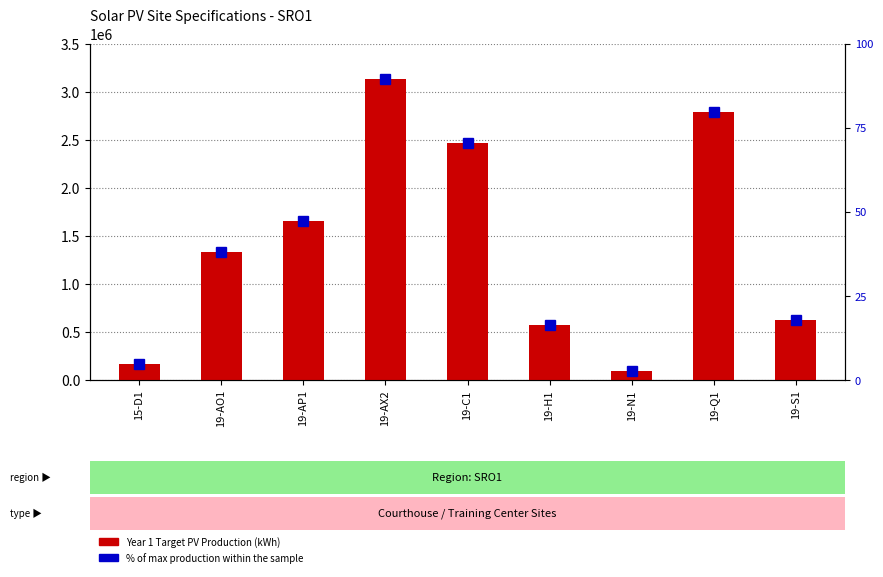

What is the difference between the maximum and minimum values in the % of max production series?

87.0